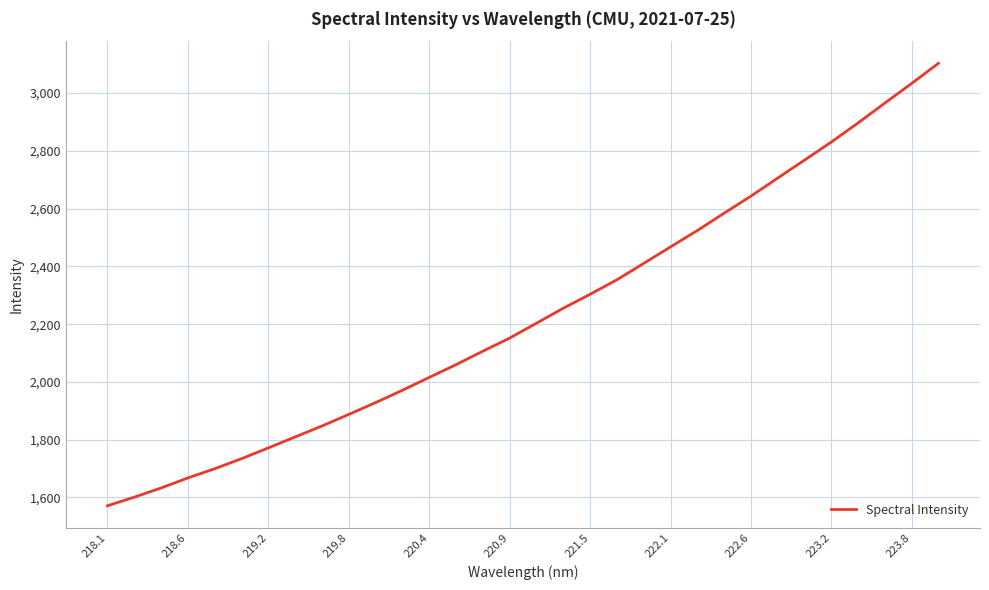

What is the sum of all values?

71511.9